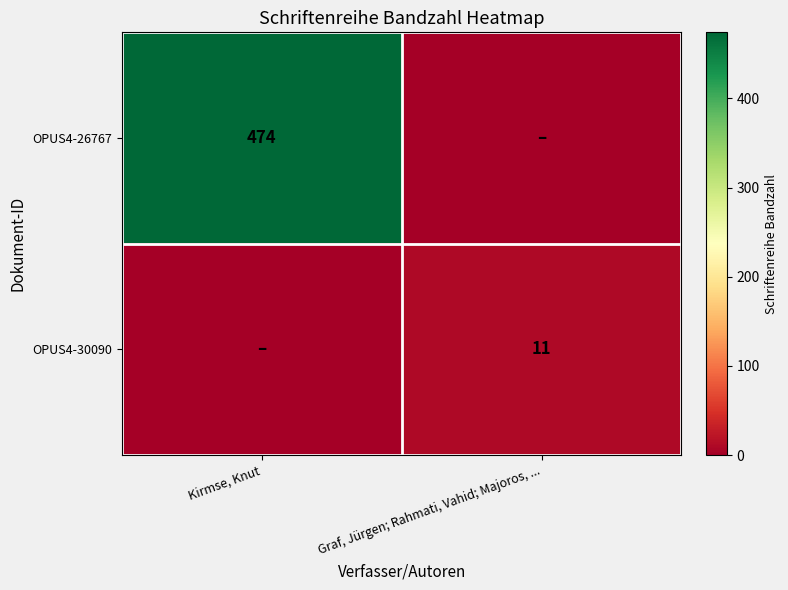

The OPUS4-30090 series shows 11 at Graf, Jürgen; Rahmati, Vahid; Majoros, .... True or false?

True